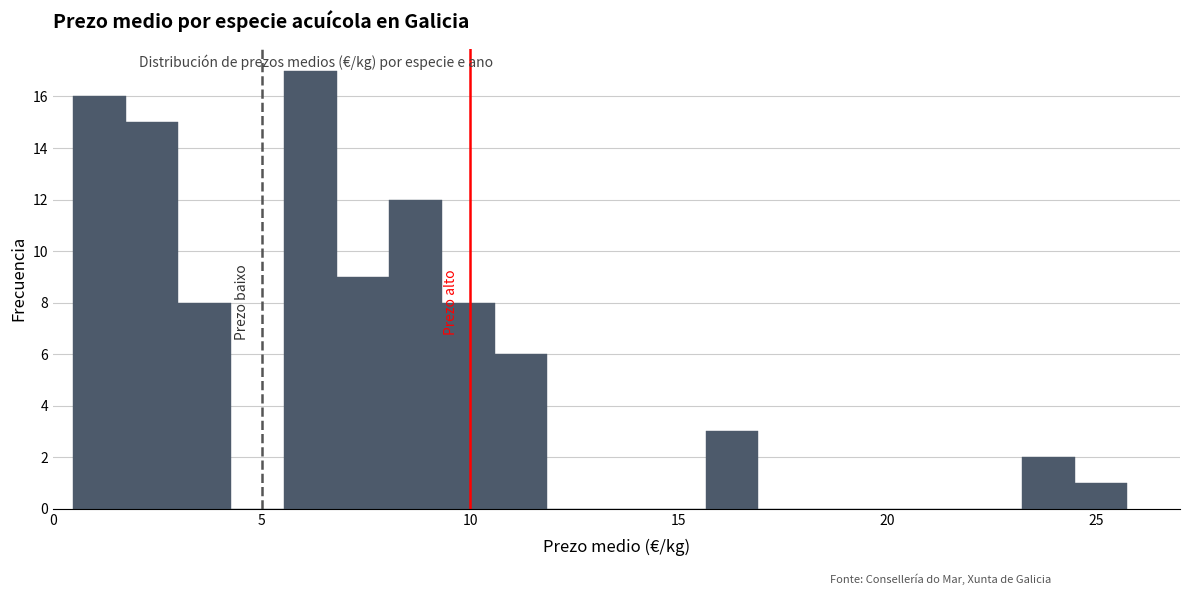

Around what value on the x-axis is the tallest bar? Give the approximate position of its centre, as read against the axis.

6.0